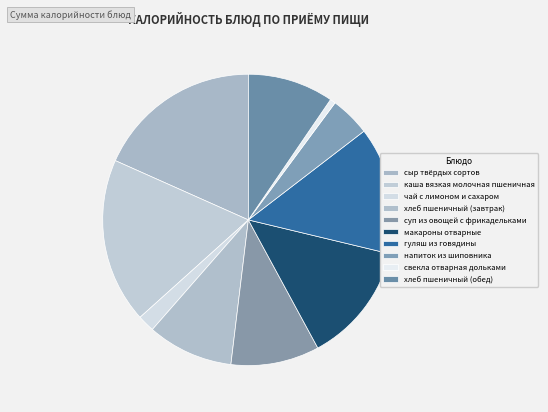

Rank the categories by value from lowest to highest.

свекла отварная дольками, чай с лимоном и сахаром, напиток из шиповника, хлеб пшеничный (завтрак), хлеб пшеничный (обед), суп из овощей с фрикадельками, макароны отварные, гуляш из говядины, сыр твёрдых сортов, каша вязкая молочная пшеничная